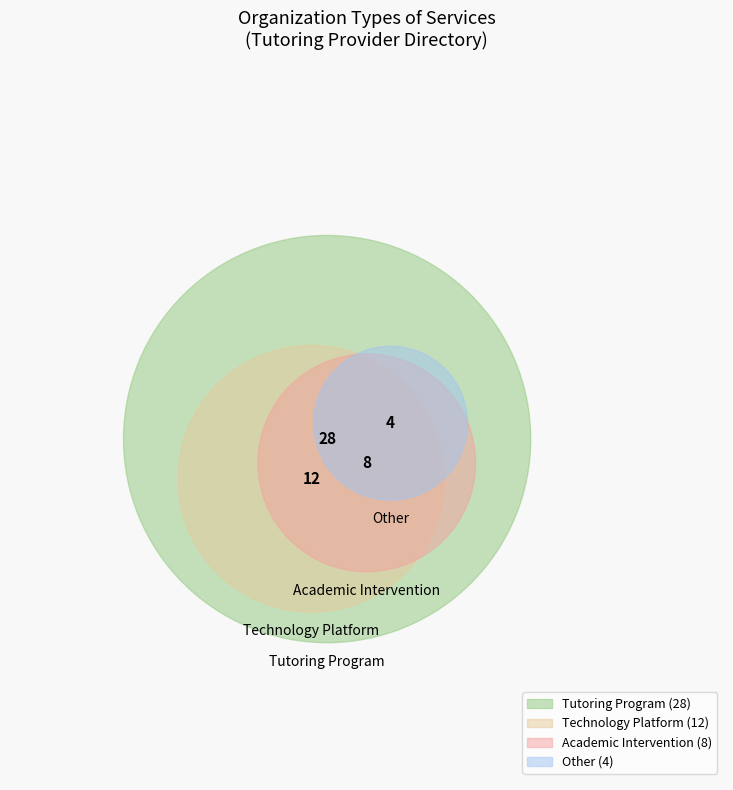

Rank the categories by value from lowest to highest.

Other, Academic Intervention, Technology Platform, Tutoring Program